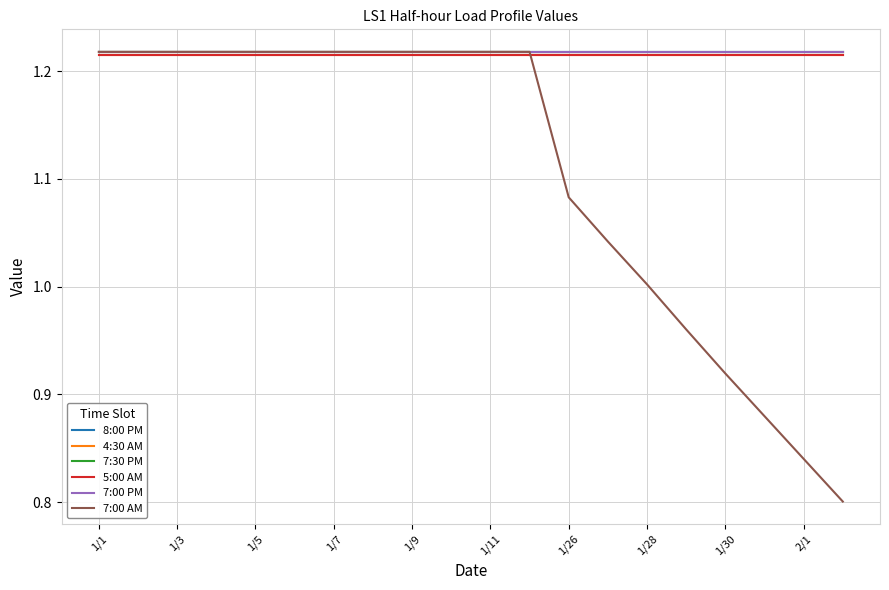

At which category does the chart reach its peak across all series?

1/1